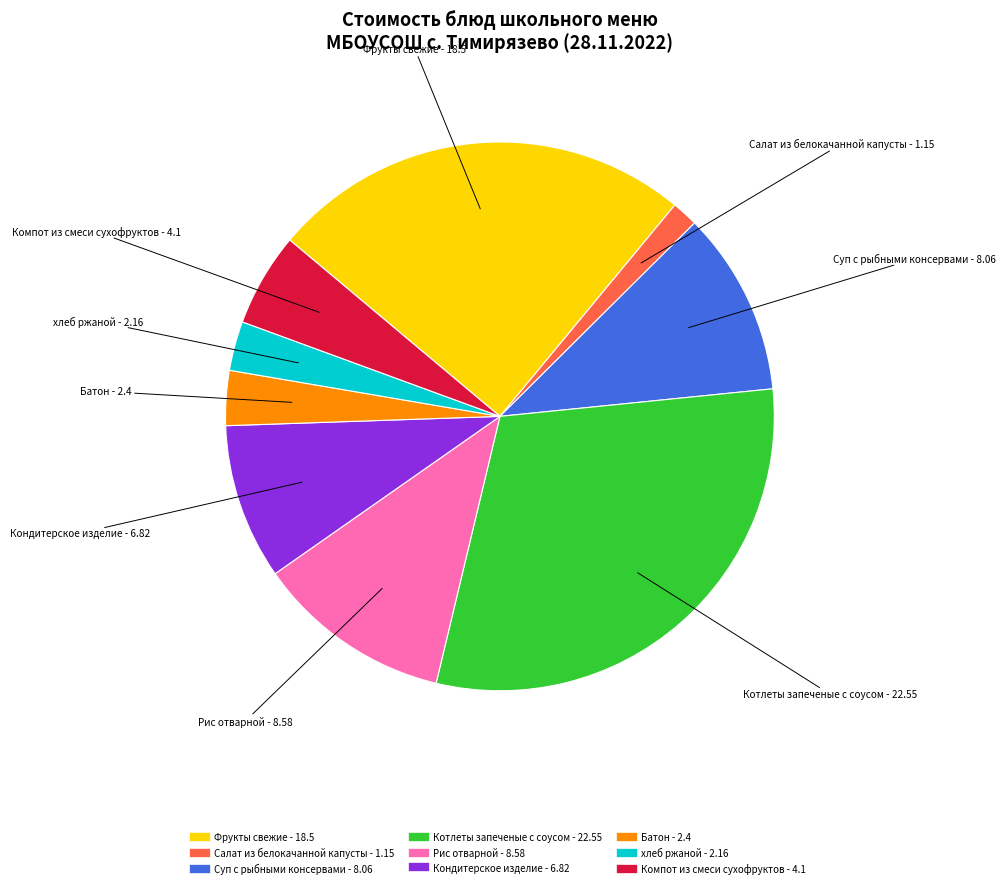

Is the sum of Суп с рыбными консервами and Фрукты свежие greater than half?

No